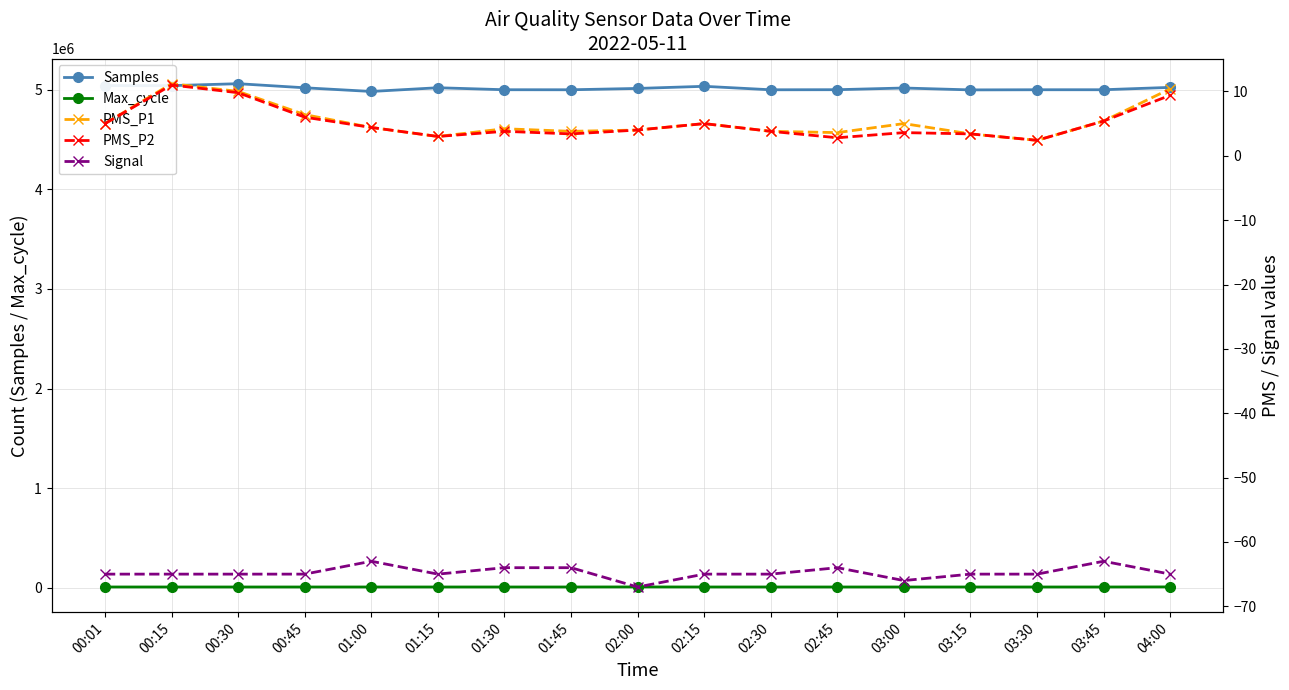

How many interior local peaks does the PMS_P2 series have?

4